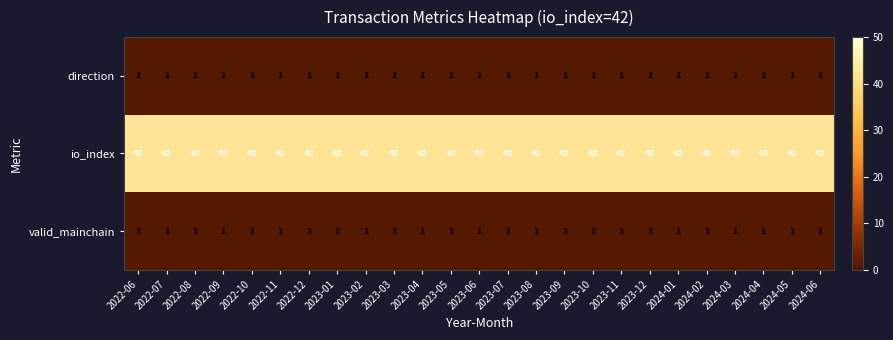

What is the total value across all series at 2022-11?

44